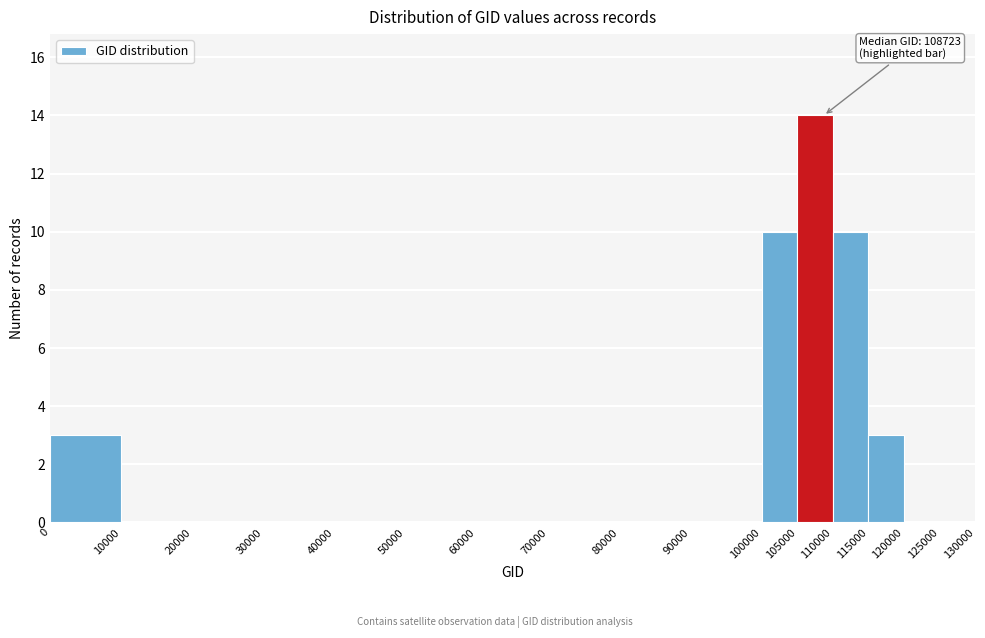

Over which range of the x-axis is the bar tallest?

105000 to 110000